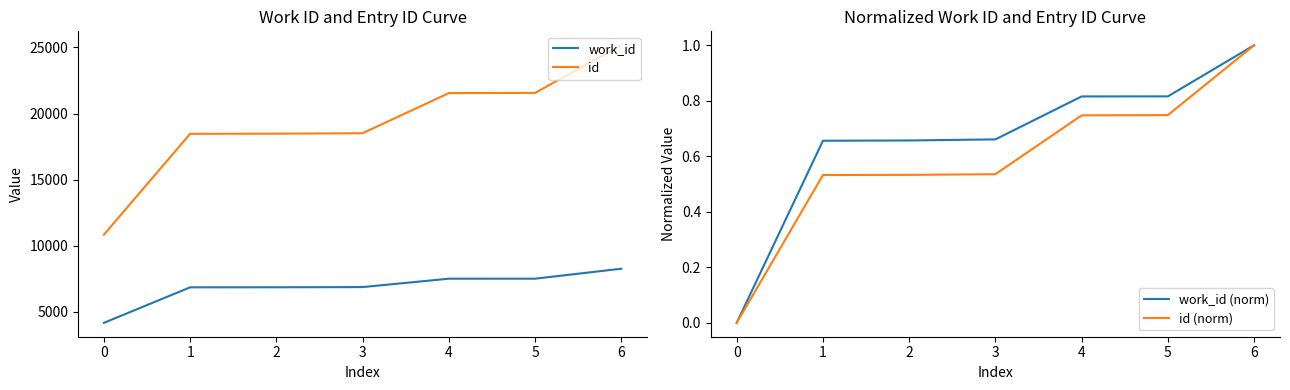

True or false: work_id and id cross at least once.

False